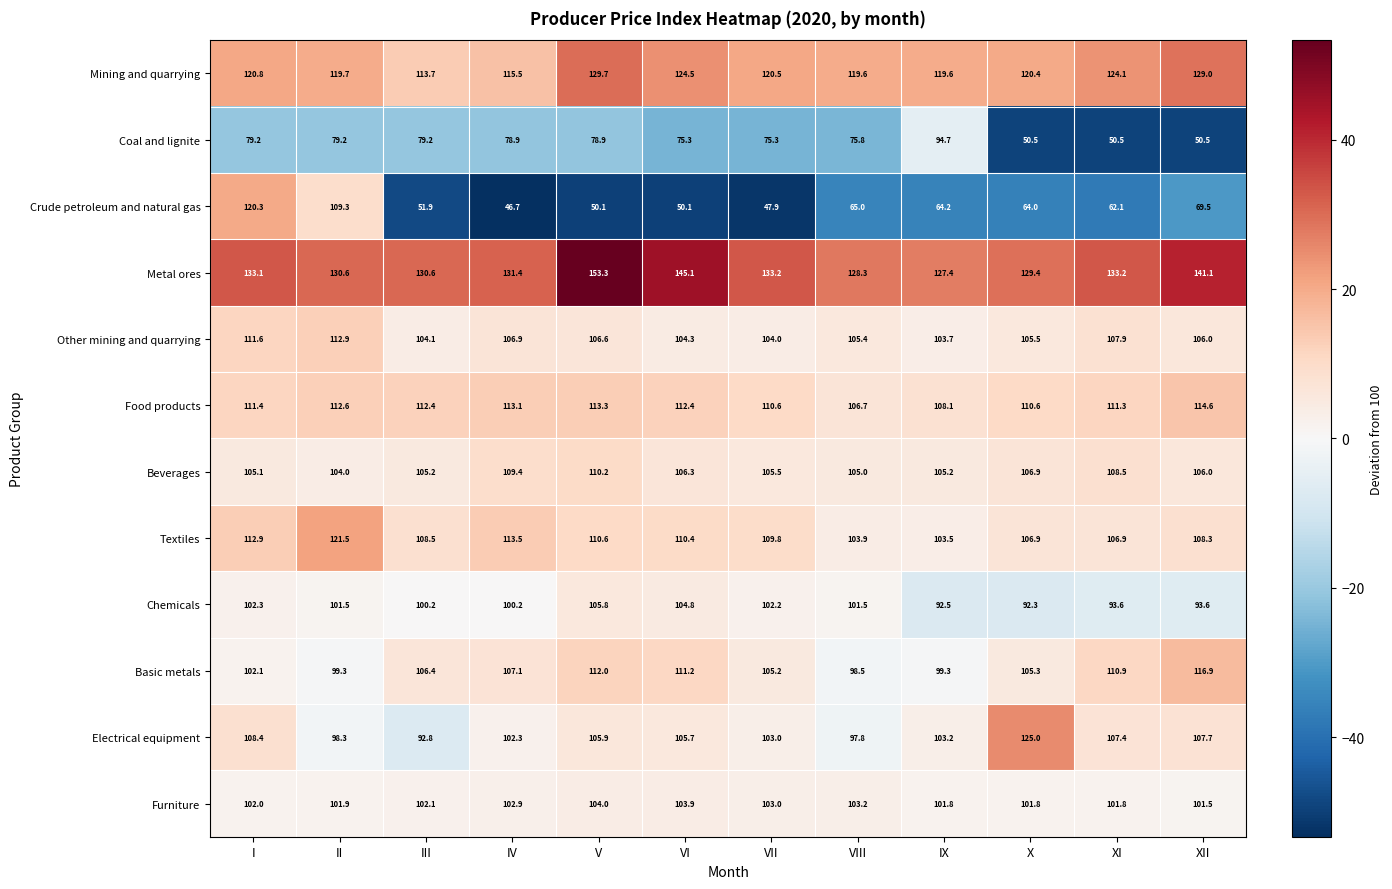

True or false: Furniture has a value of 138.0 at VII.

False